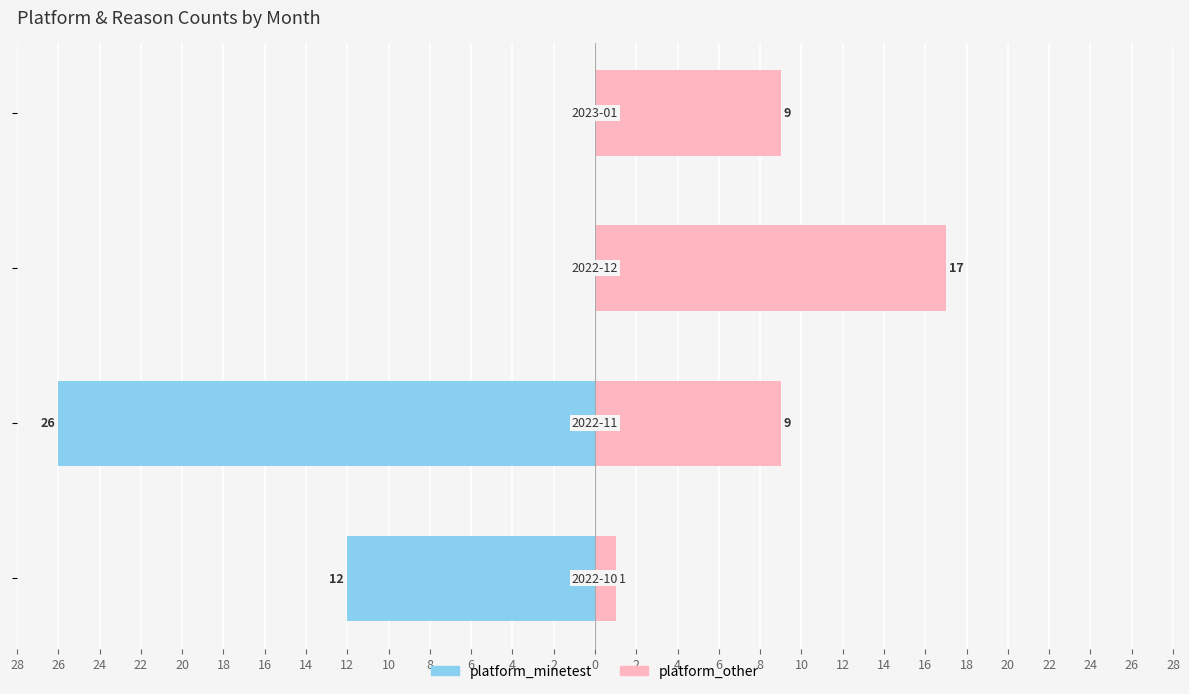

What is the difference between the maximum and minimum values in the platform_other series?

16